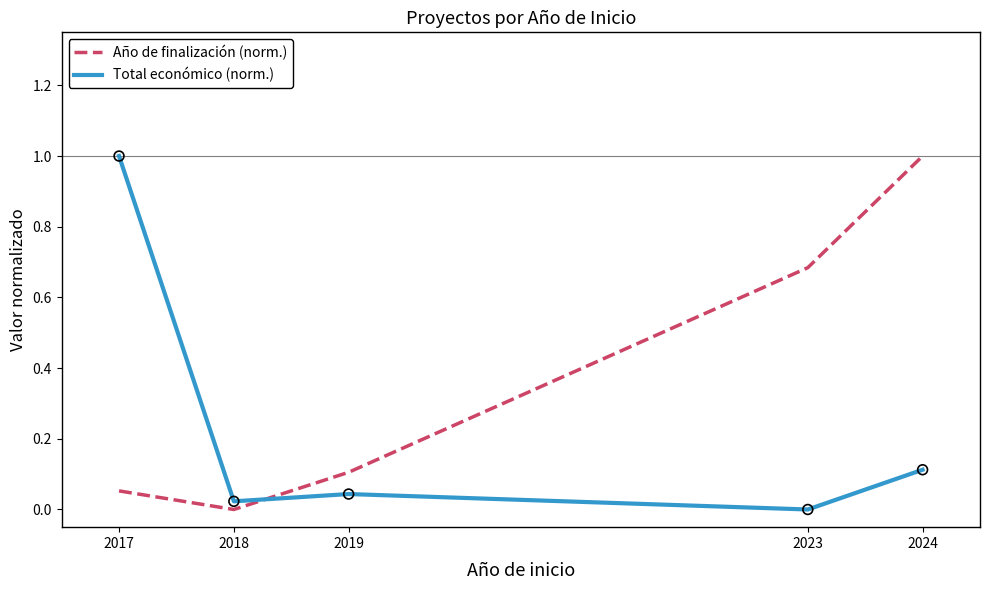

At which category is the sum across all series the highest?

2024